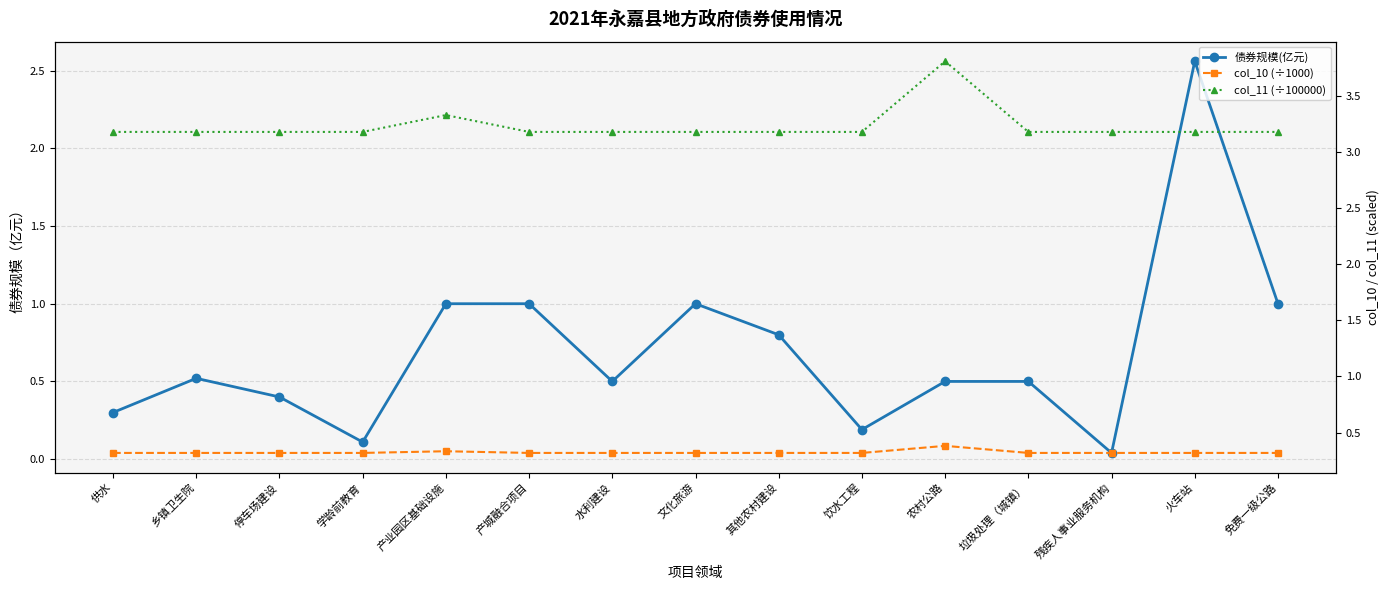

What are all the series names shown in the legend?

债券规模(亿元), col_10 (÷1000), col_11 (÷100000)